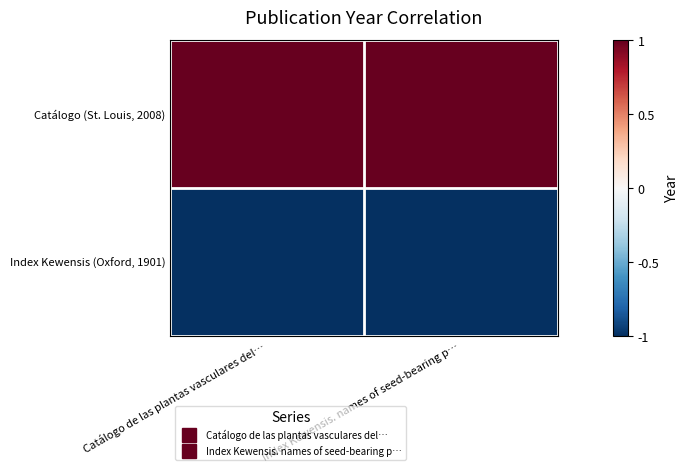

What is the difference between the highest and lowest values at Index Kewensis. names of seed-bearing p…?

2